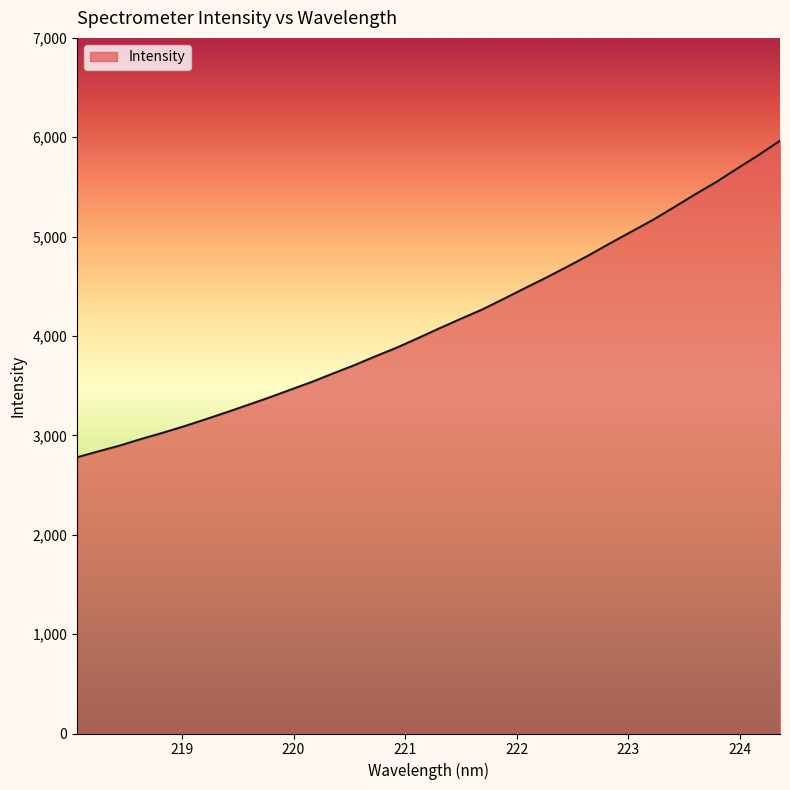

What is the greatest value displayed?

5964.8